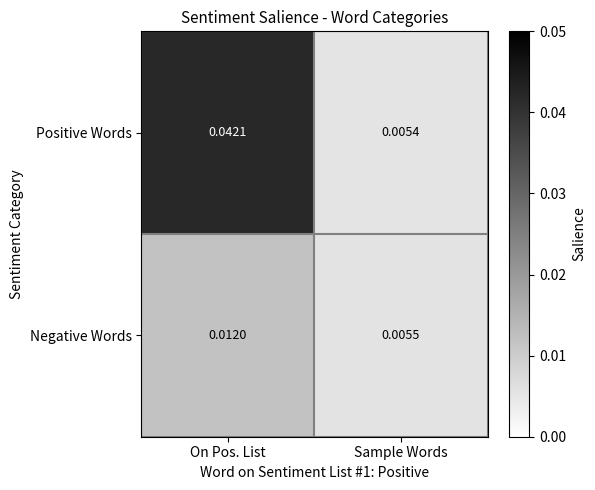

Which series changed the most between On Pos. List and Sample Words?

Positive Words